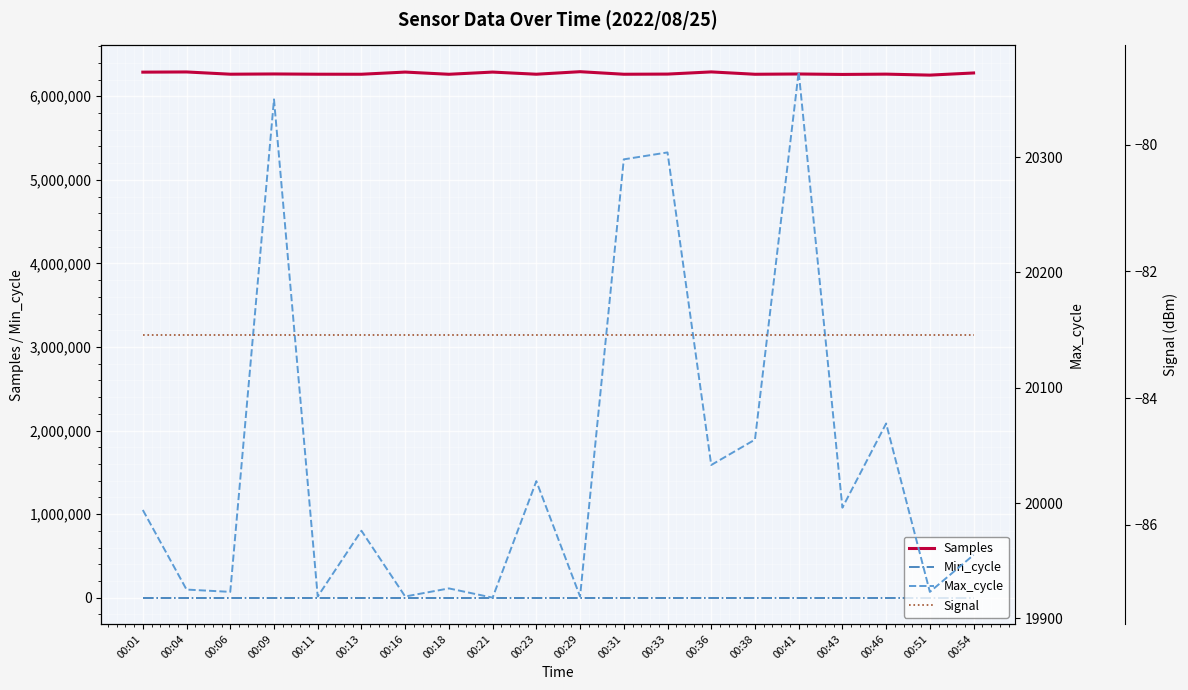

List the series in order of their peak value, highest first.

Samples, Max_cycle, Min_cycle, Signal